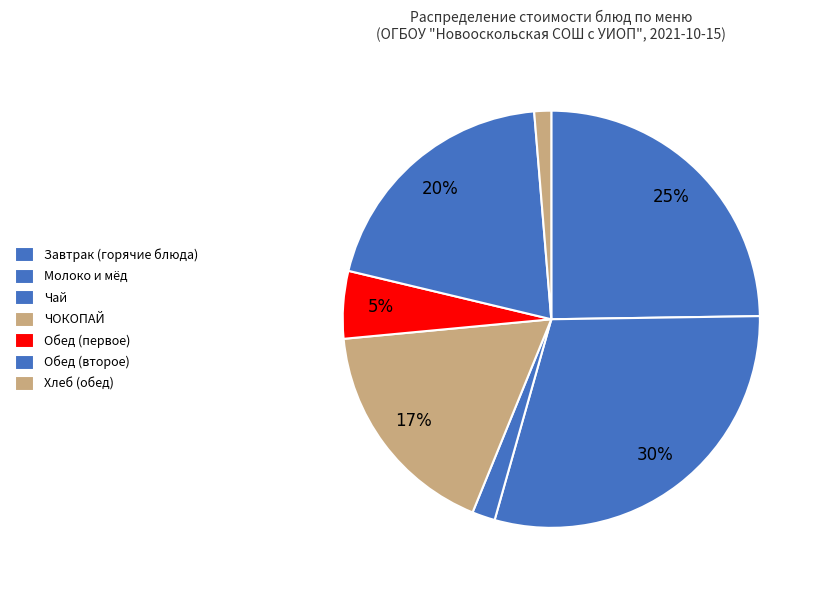

Is there any slice that represents more than half of the pie?

No